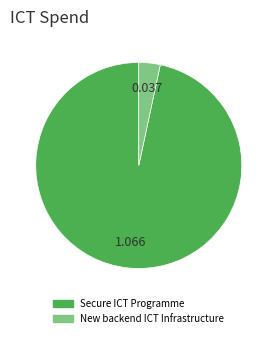

Between Secure ICT Programme and New backend ICT Infrastructure, which is larger?

Secure ICT Programme